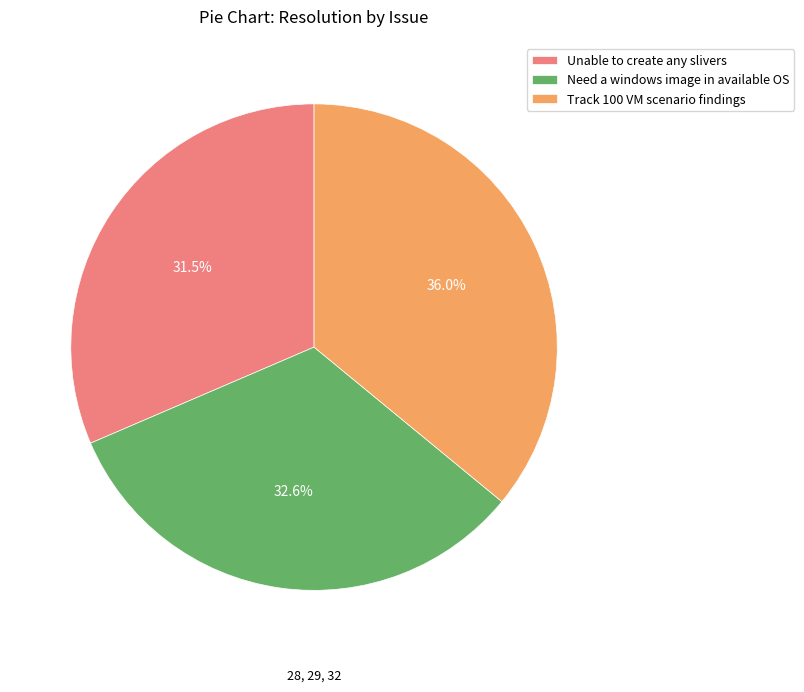

What is the ratio of the value at Need a windows image in available OS to the value at Unable to create any slivers?

1.0